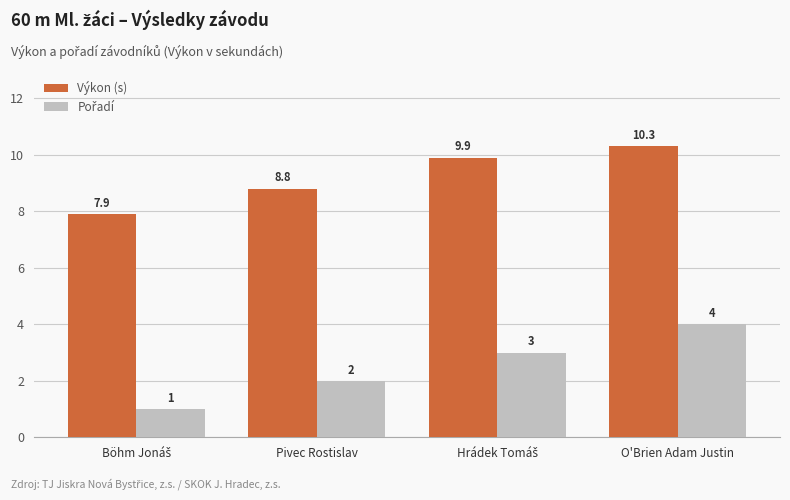

What is the average value of the Výkon (s) series?

9.2